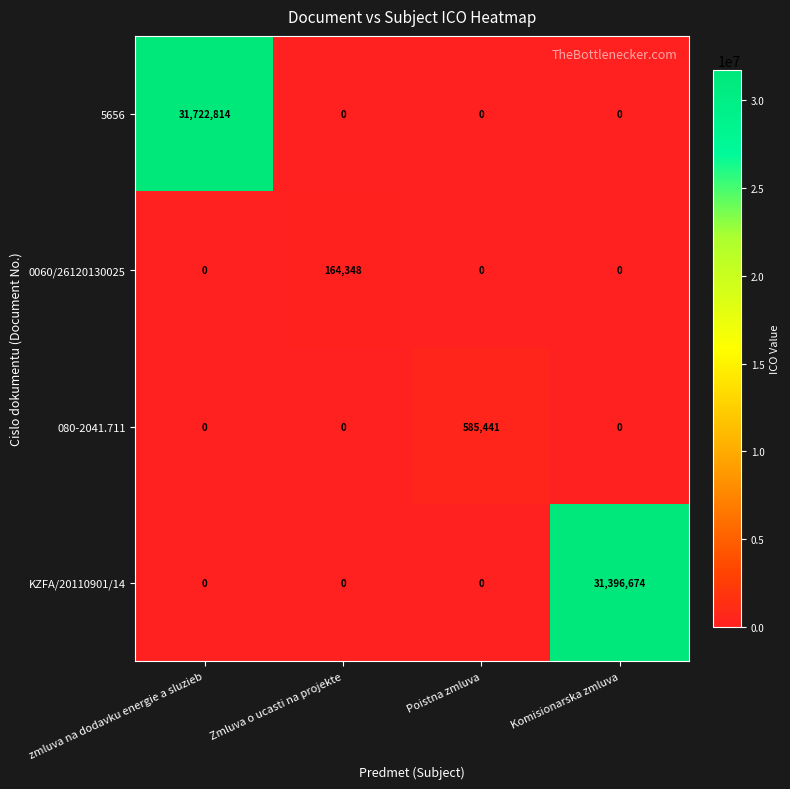

At which category is the sum across all series the highest?

zmluva na dodavku energie a sluzieb